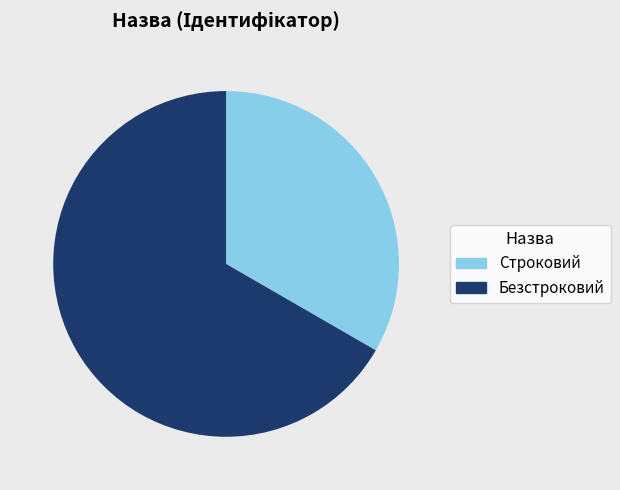

What is the majority slice?

Безстроковий